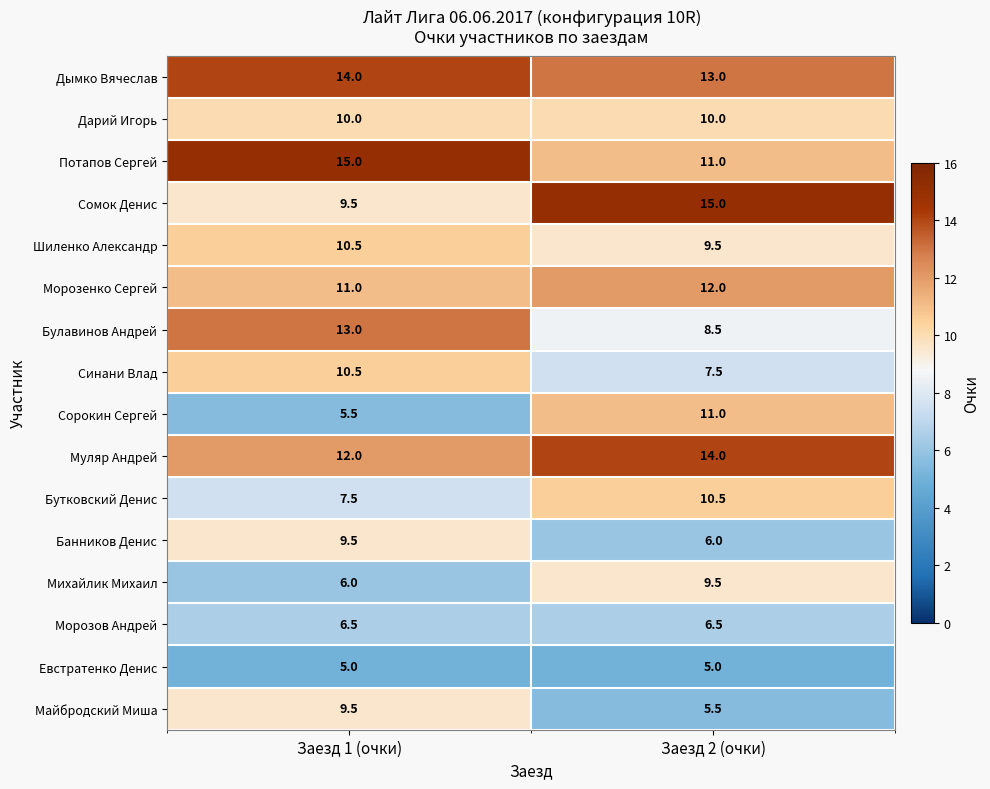

What is the approximate value of Евстратенко Денис at Заезд 2 (очки)?

5.0